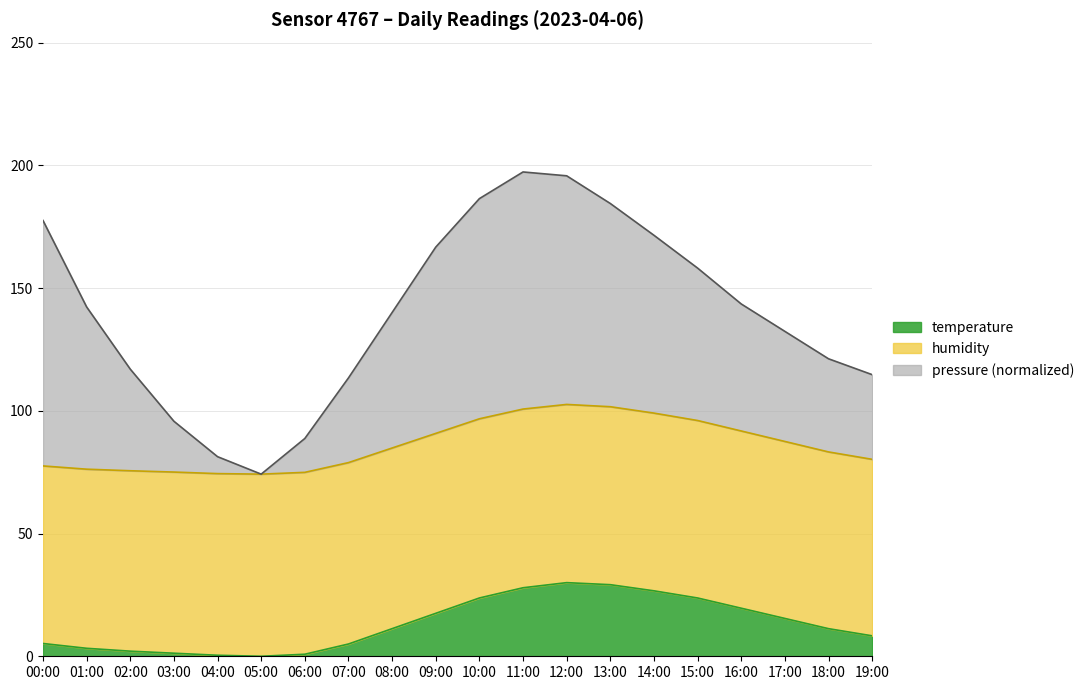

The value of temperature at 07:00 is 5.0. True or false?

True